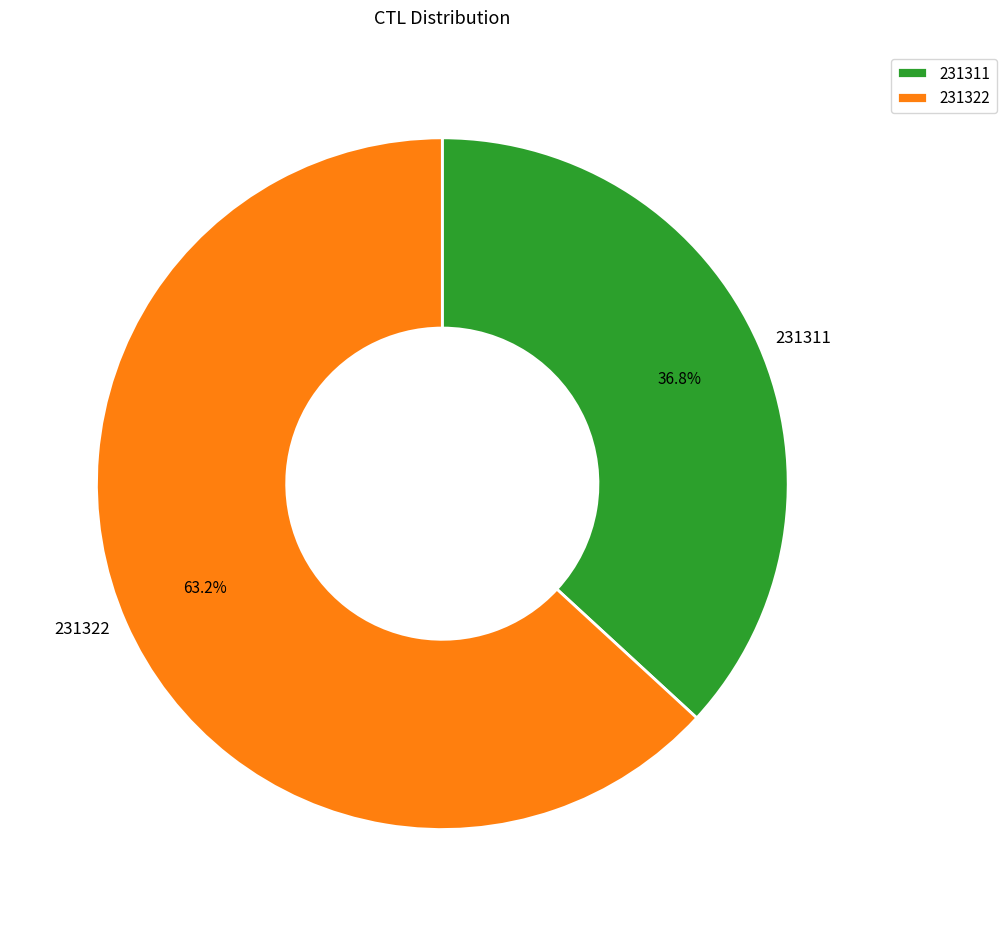

To the nearest percent, what portion does 231322 represent?

63%